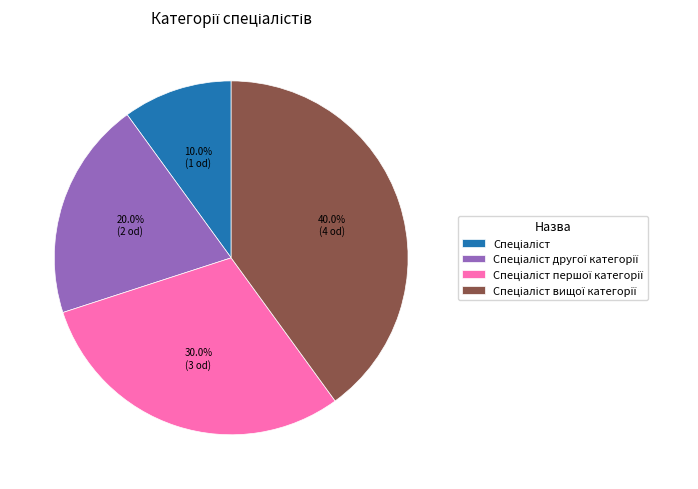

Is there a majority slice in this chart?

No